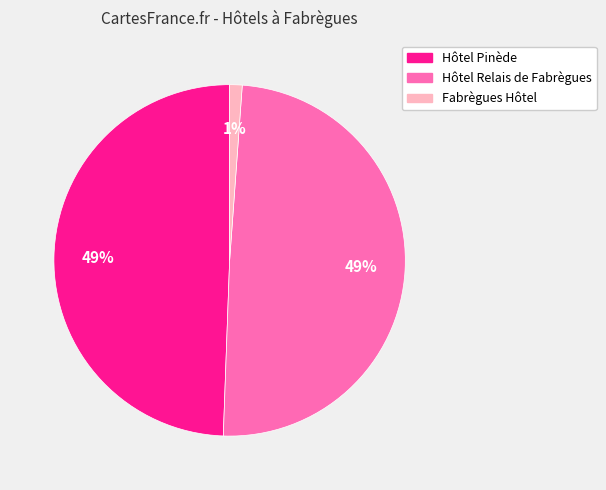

To the nearest percent, what portion does Fabrègues Hôtel represent?

1%